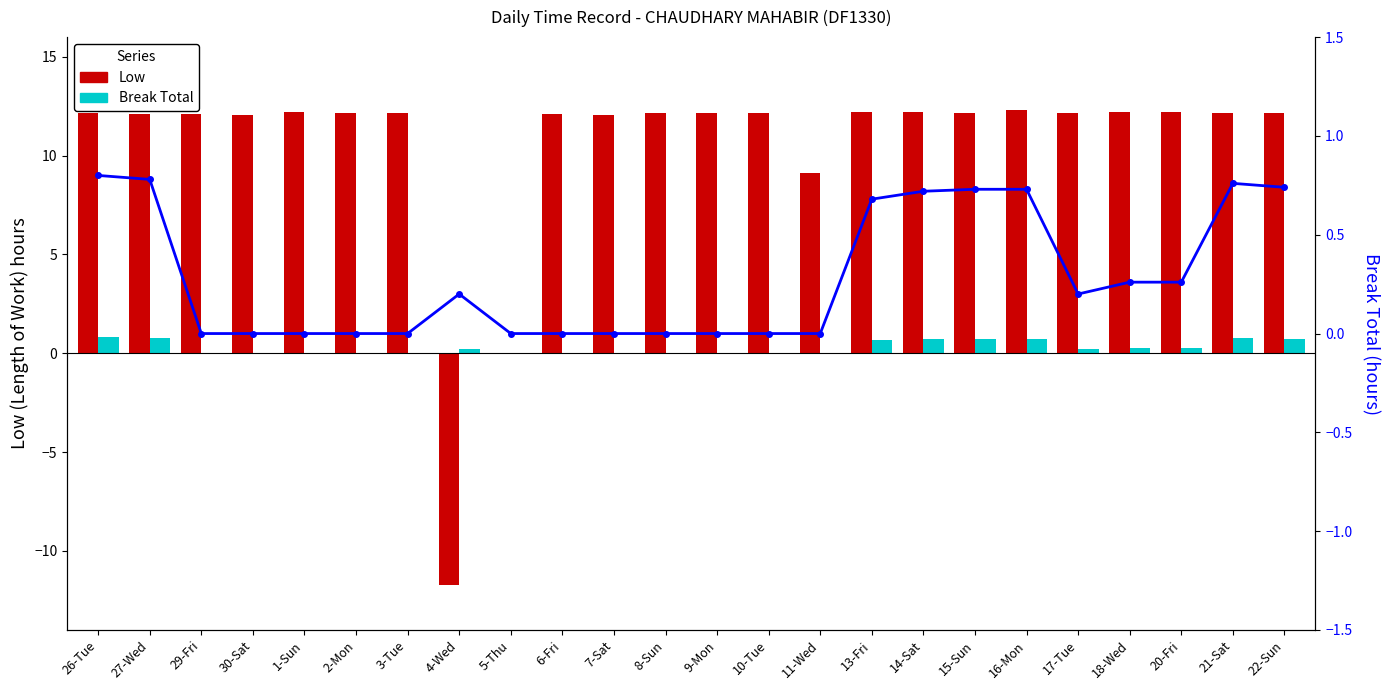

The value of Break Total (line) at 9-Mon is 0.0. True or false?

True